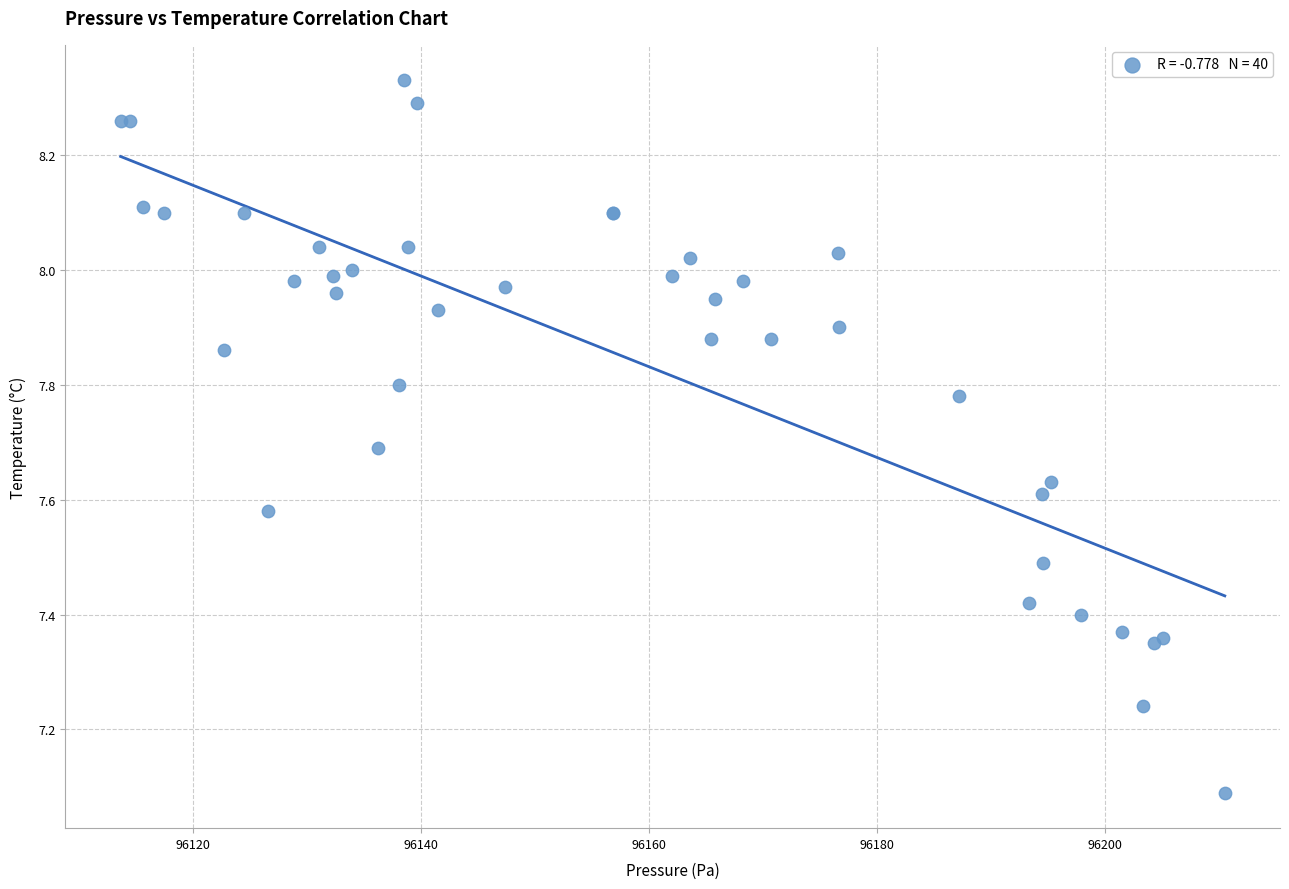

What Y value in the scatter plot is closest to 7?

7.1